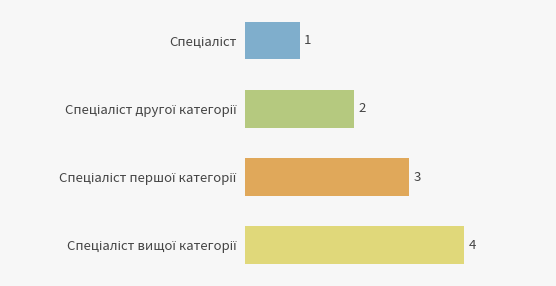

What is the smallest value displayed?

1